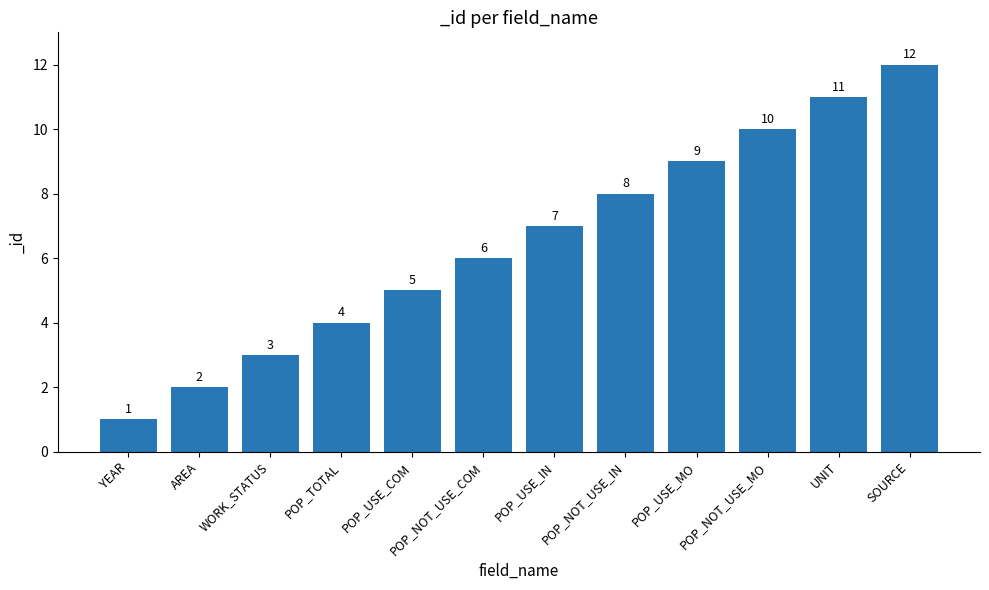

Reading right to left, list all the values displayed in this chart.

SOURCE=12	UNIT=11	POP_NOT_USE_MO=10	POP_USE_MO=9	POP_NOT_USE_IN=8	POP_USE_IN=7	POP_NOT_USE_COM=6	POP_USE_COM=5	POP_TOTAL=4	WORK_STATUS=3	AREA=2	YEAR=1